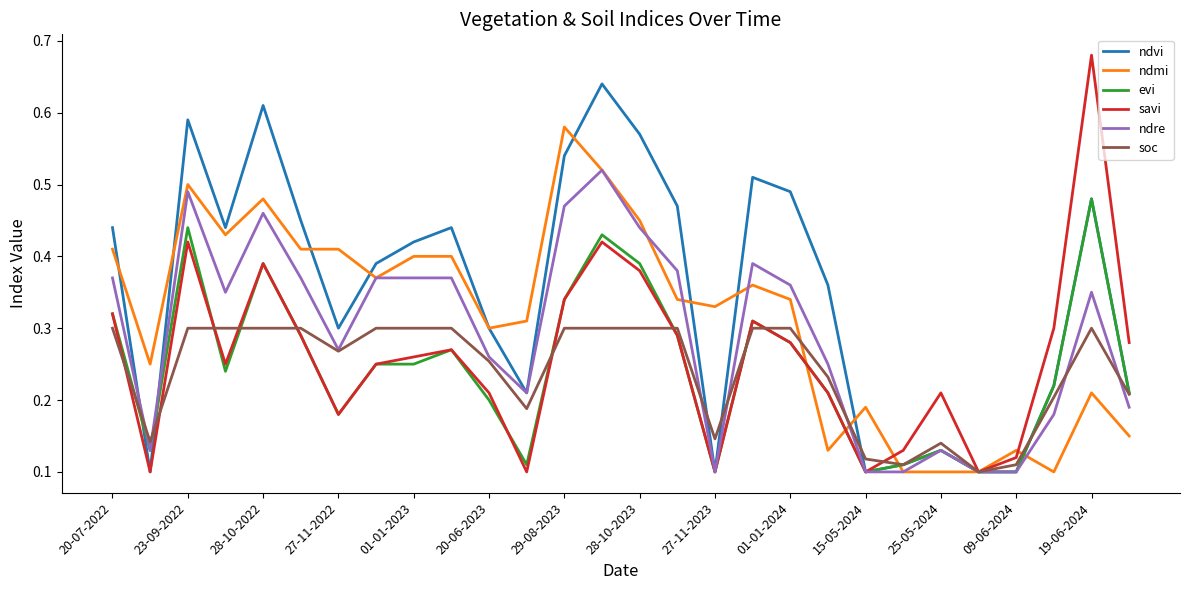

What are all the series names shown in the legend?

ndvi, ndmi, evi, savi, ndre, soc